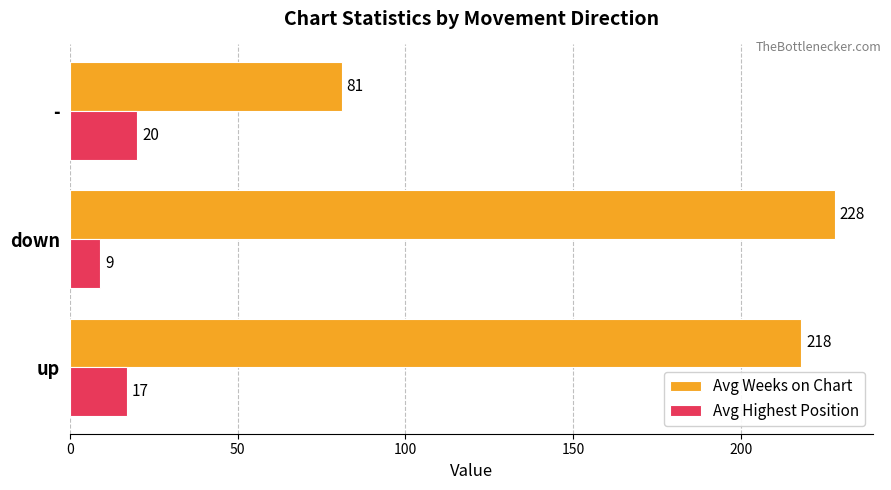

Rank the series by their average value, from lowest to highest.

Avg Highest Position, Avg Weeks on Chart